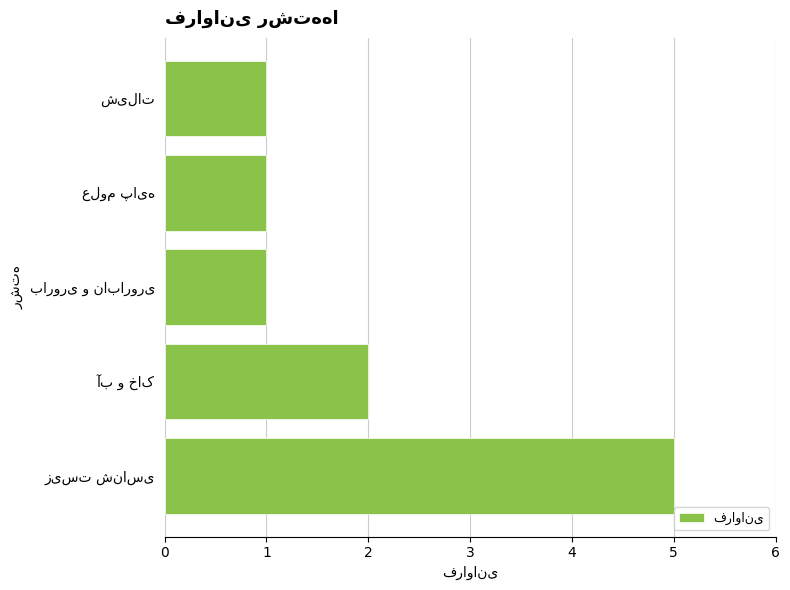

Reading bottom to top, list all the values displayed in this chart.

5	2	1	1	1